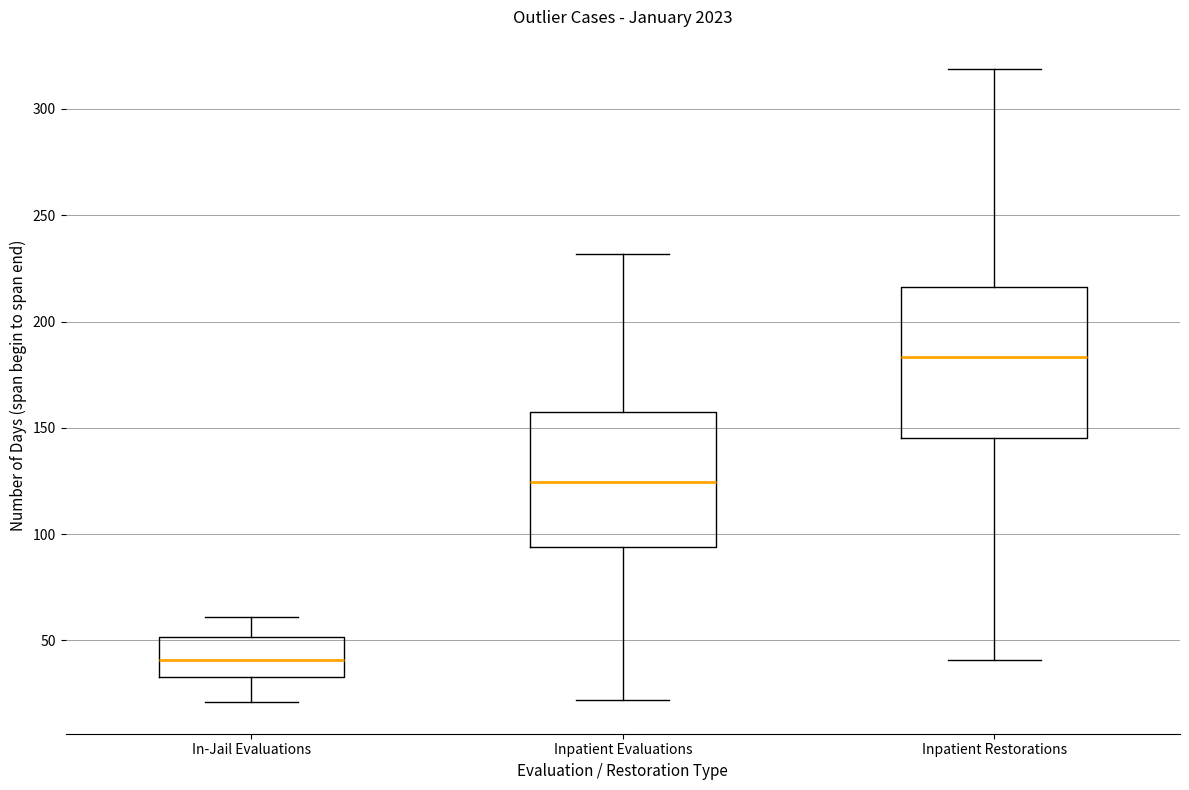

Reading left to right, transcribe this box plot: for each box, give where its median line is, the range the box spans, and where its two whiskers end, as read against the y-axis. The values are not printed on the chart, so give them approximately, as read against the axis.

In-Jail Evaluations: median 40, box 35 to 50, whiskers 20 to 60
Inpatient Evaluations: median 125, box 95 to 160, whiskers 20 to 230
Inpatient Restorations: median 185, box 145 to 215, whiskers 40 to 320